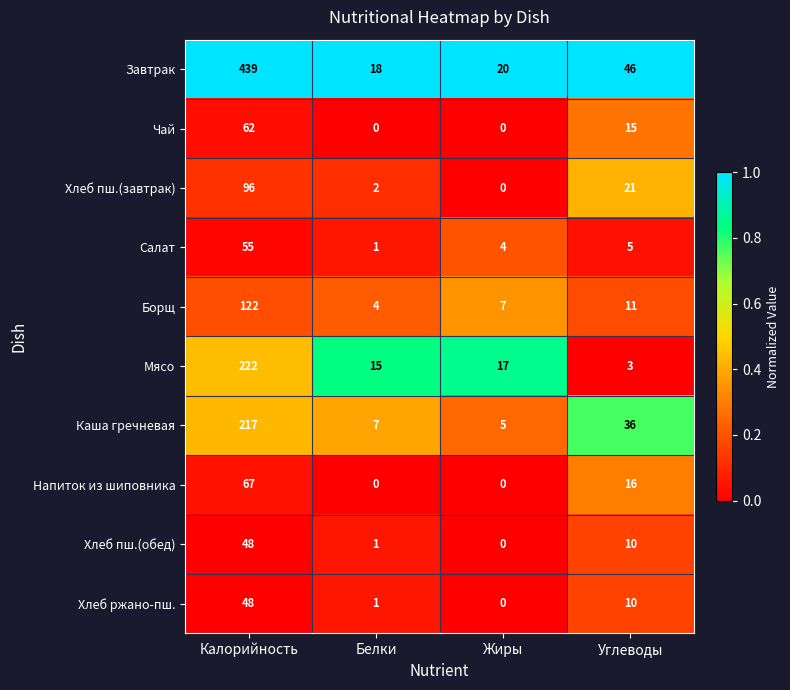

Rank the categories by Салат value from lowest to highest.

Белки, Жиры, Углеводы, Калорийность